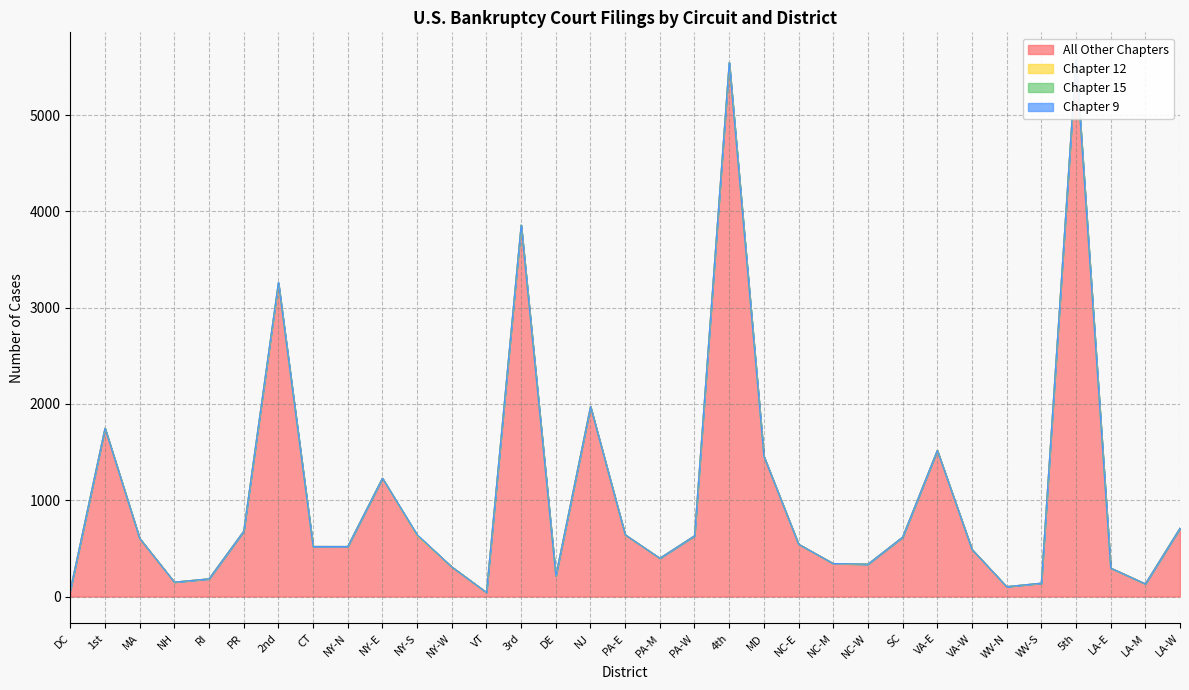

What is the greatest value displayed?

5576